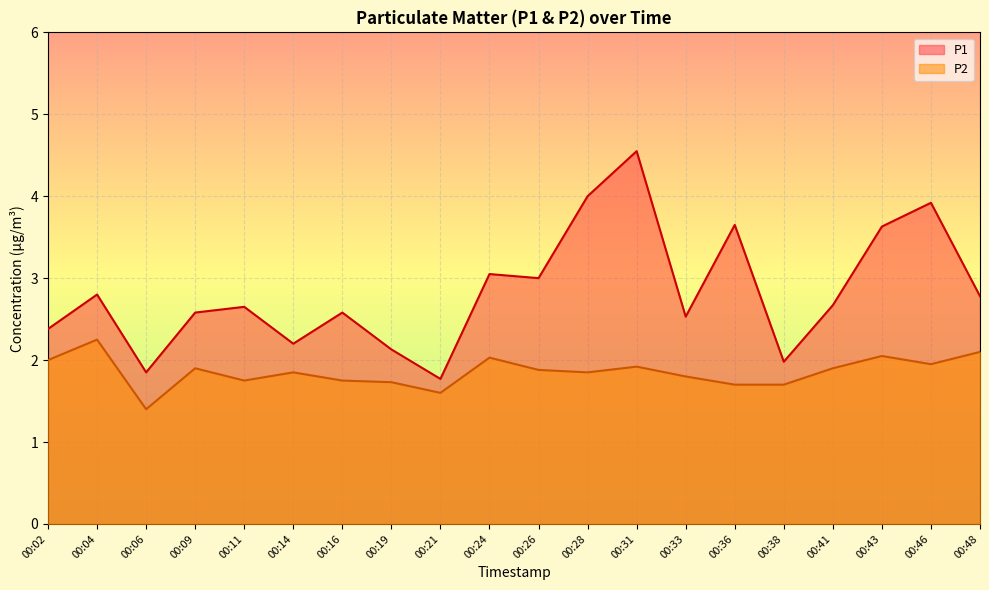

The P1 series shows 2.6 at 00:11. True or false?

True